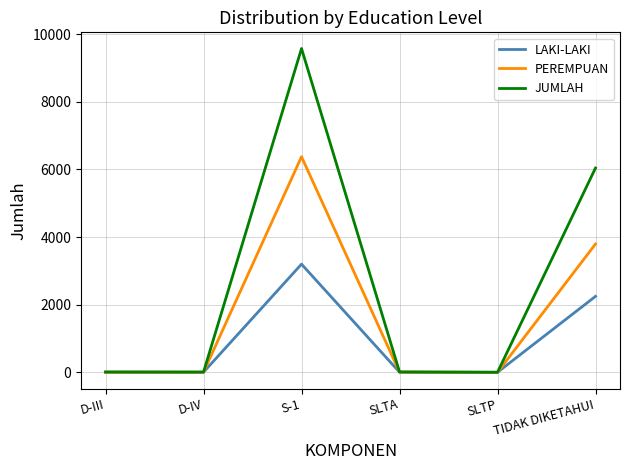

Which series has the widest spread of values?

JUMLAH